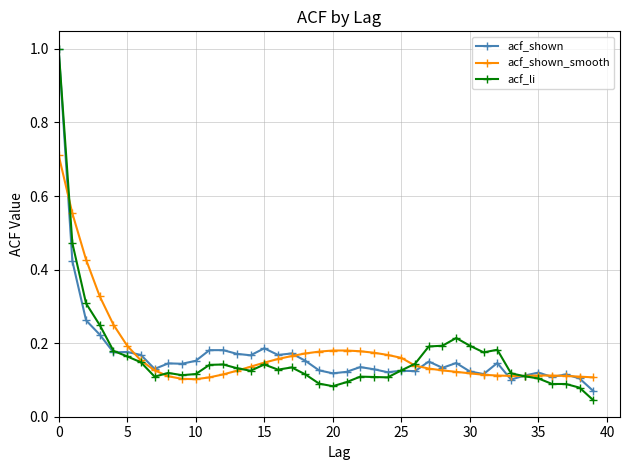

What is the sum of all acf_shown_smooth values?

7.0